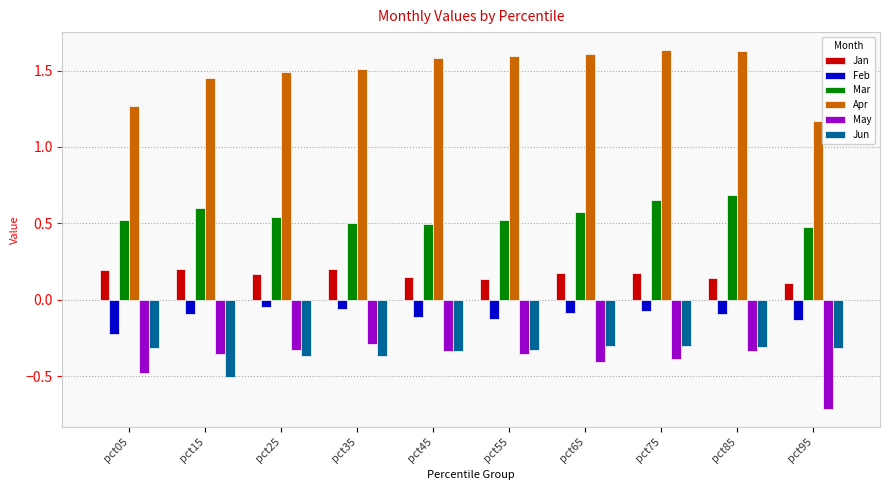

How many bars are there in total?

60